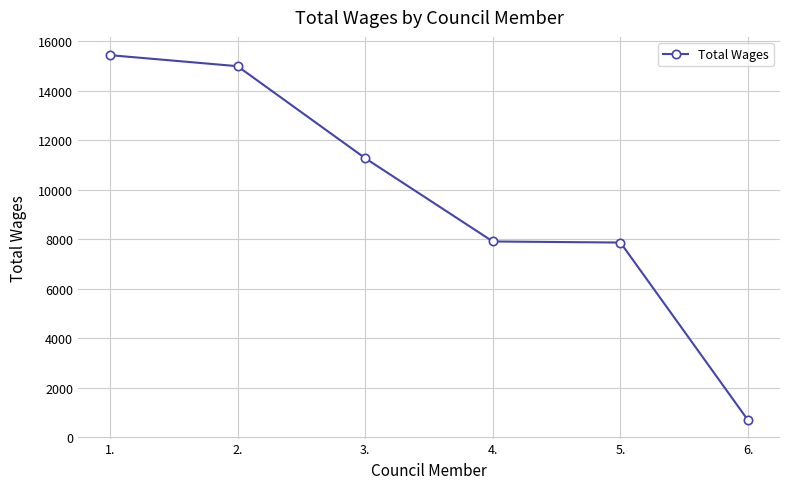

The value at 4. is 14198. True or false?

False